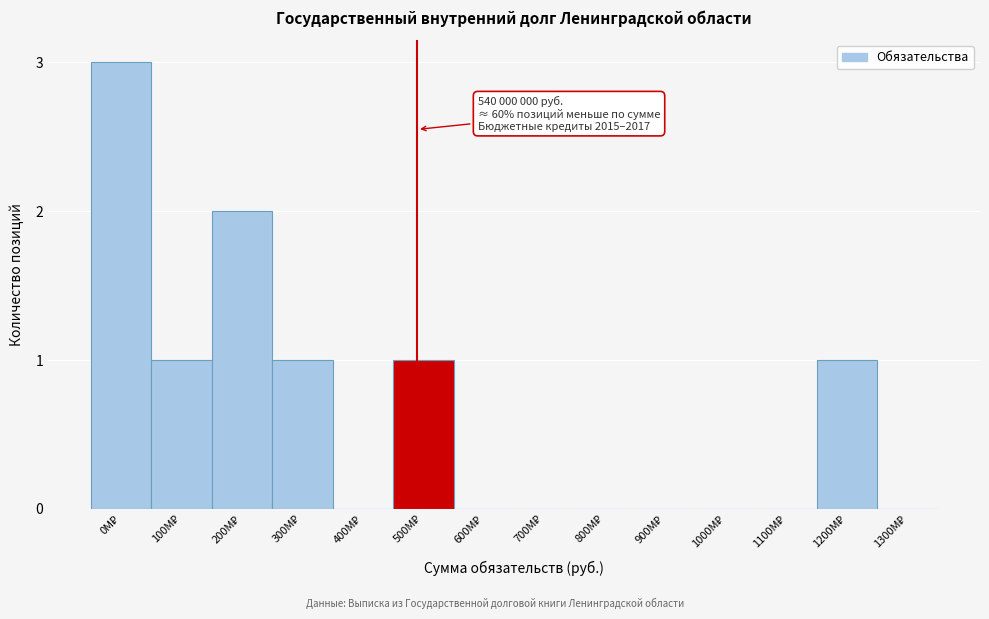

What is the sum of all values?

9